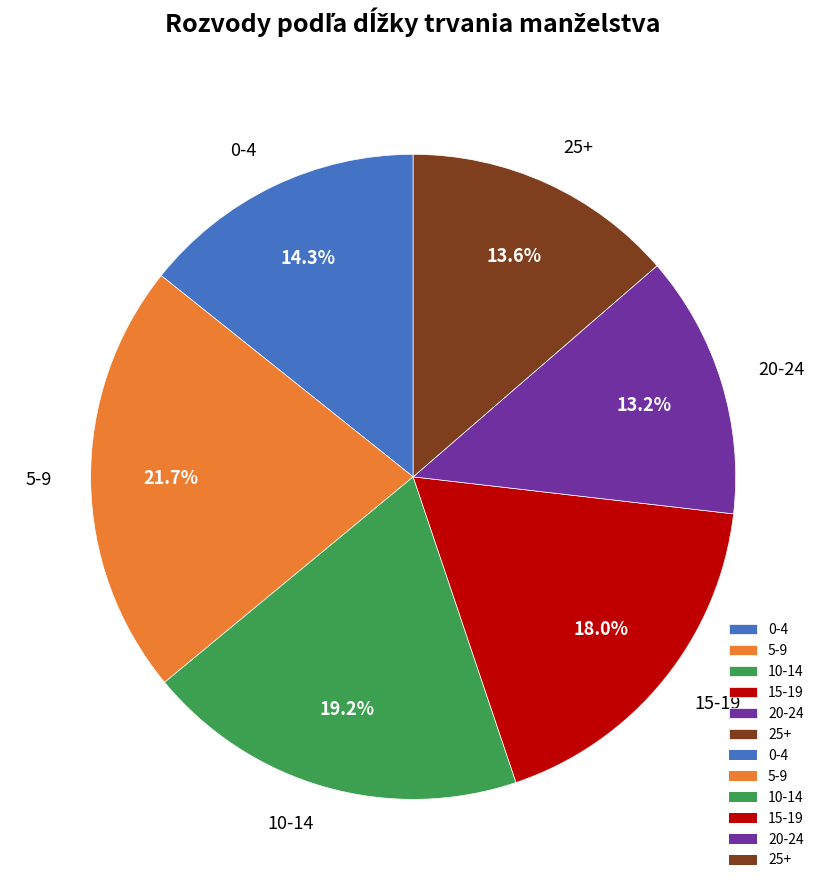

What percentage do 15-19 and 25+ together represent?

31.6%